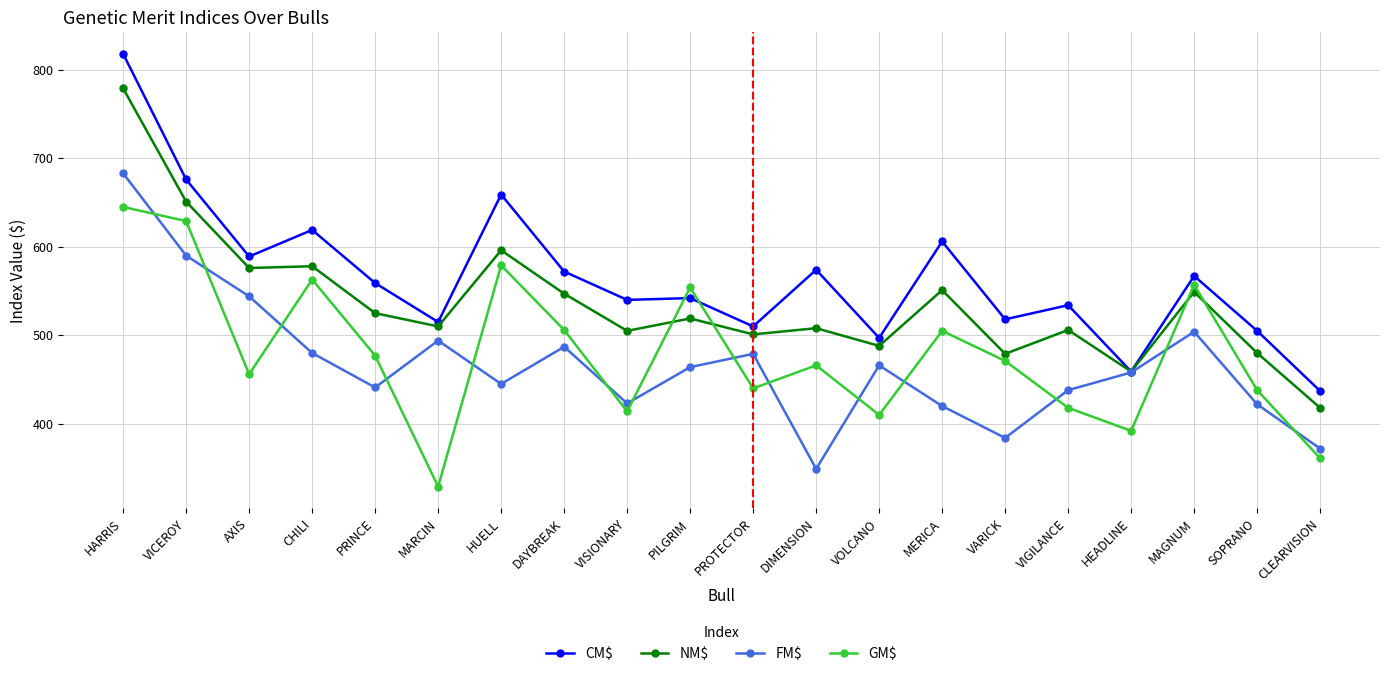

What is the label of the 3rd point from the right?

MAGNUM